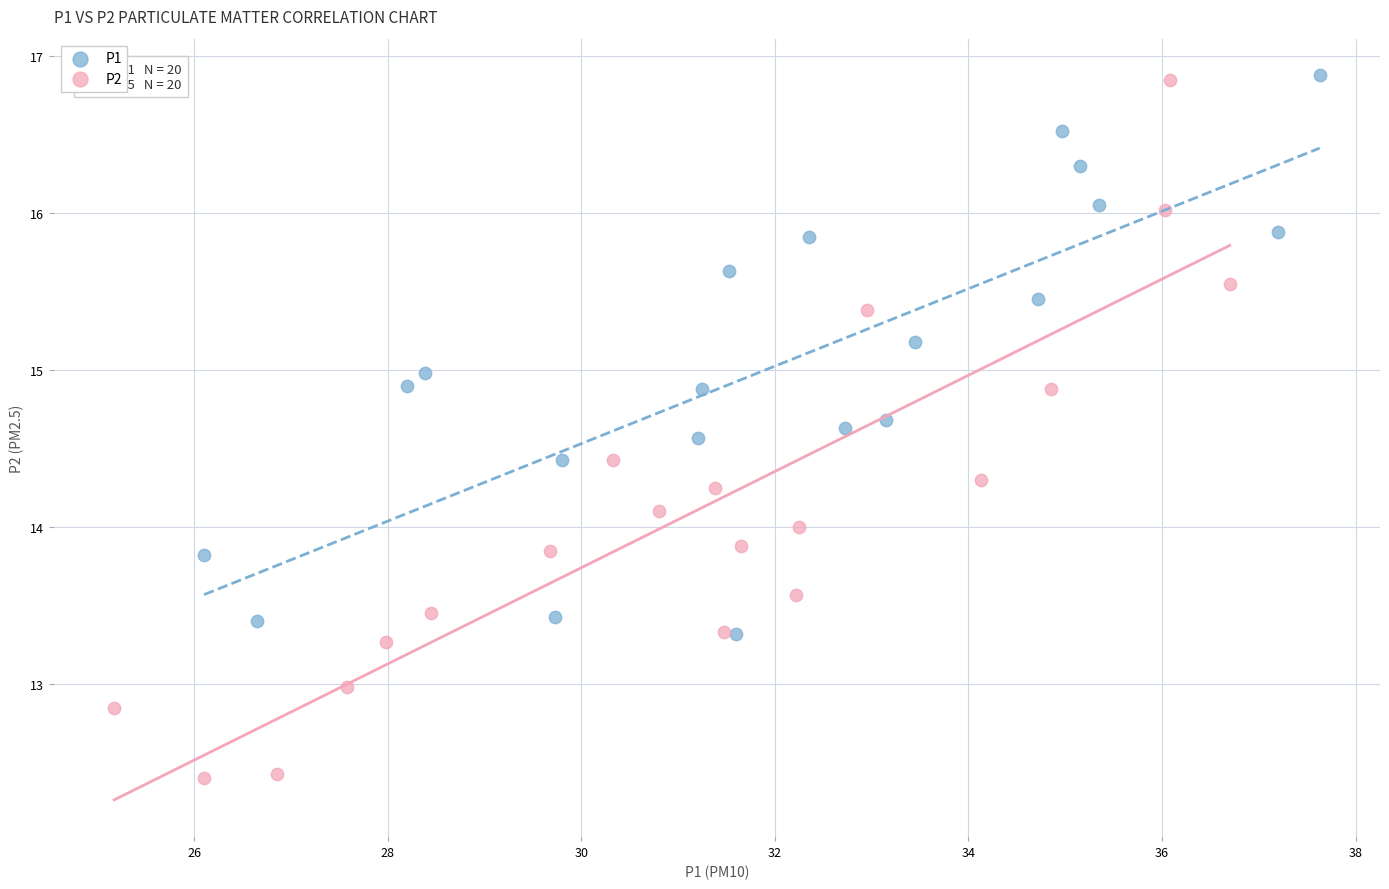

Which series reaches the minimum Y coordinate?

P2